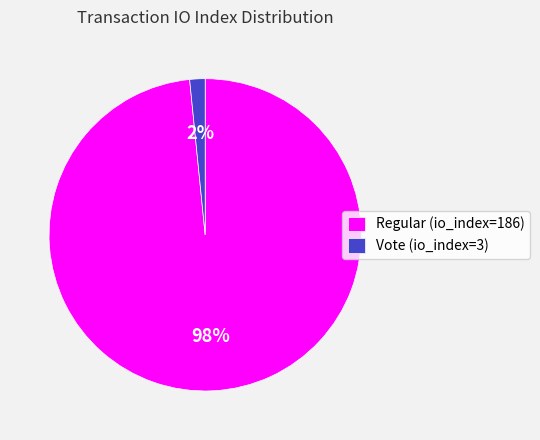

Combined, do Regular (io_index=186) and Vote (io_index=3) account for over 50%?

Yes